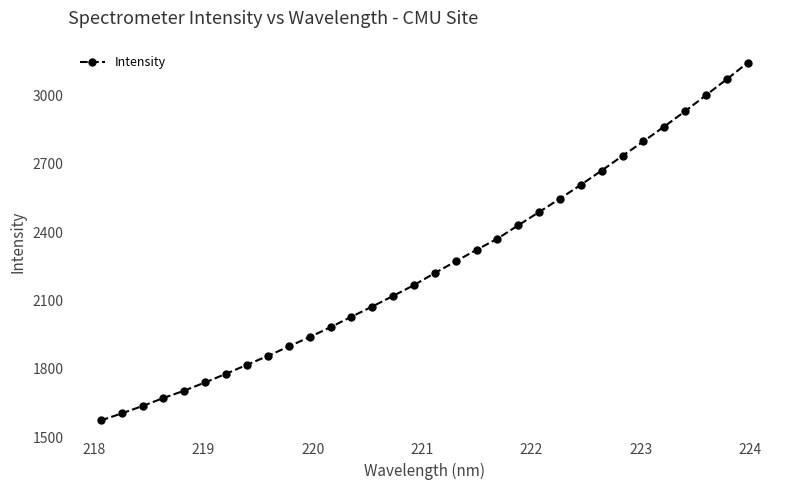

How many distinct data groups are displayed?

1